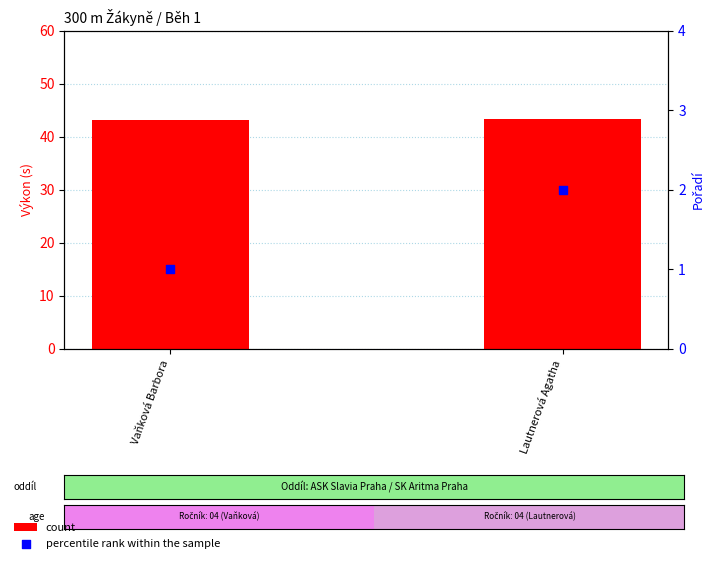

What are all the series names shown in the legend?

count, percentile rank within the sample